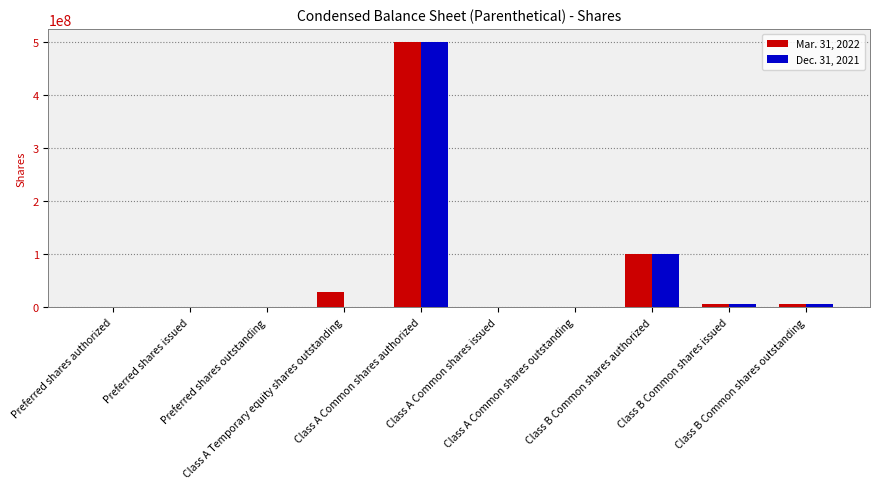

Are the bars horizontal?

No